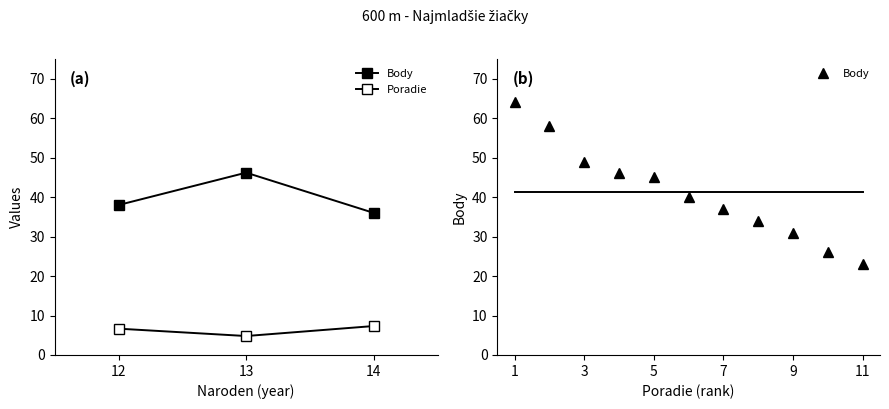

What is the change in value from 3 to 8?

-15